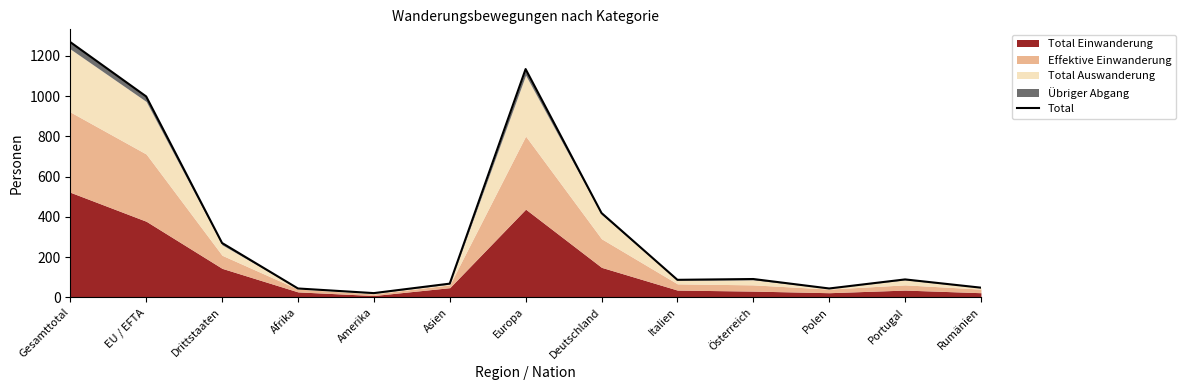

How many points are higher than both their immediate neighbors (excluding endpoints)?

3